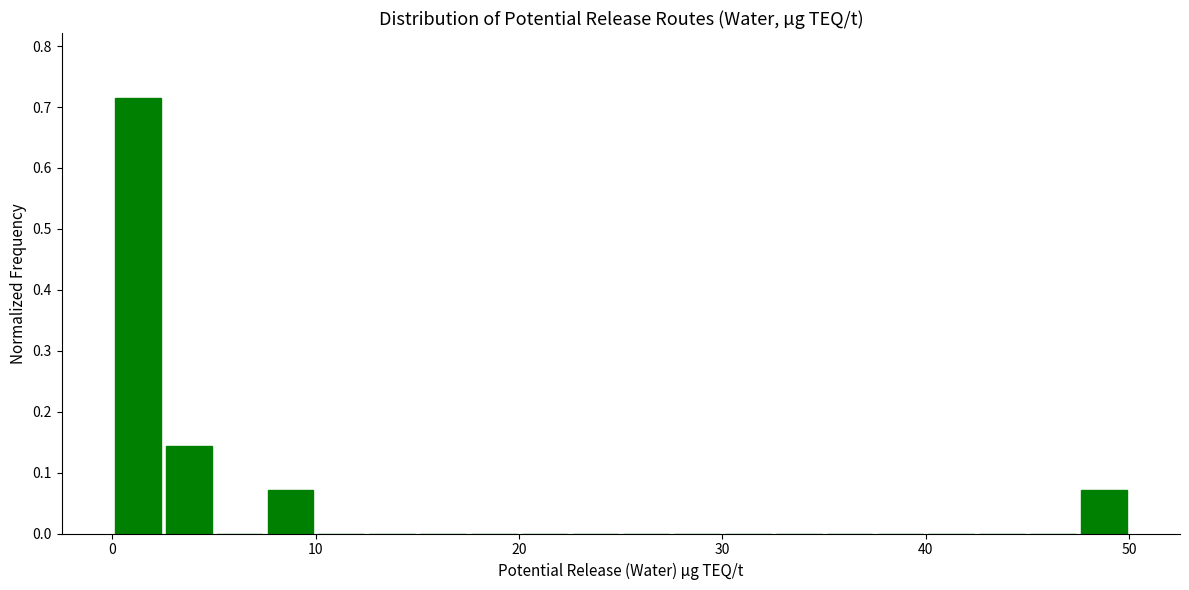

Around what value on the x-axis is the tallest bar? Give the approximate position of its centre, as read against the axis.

1